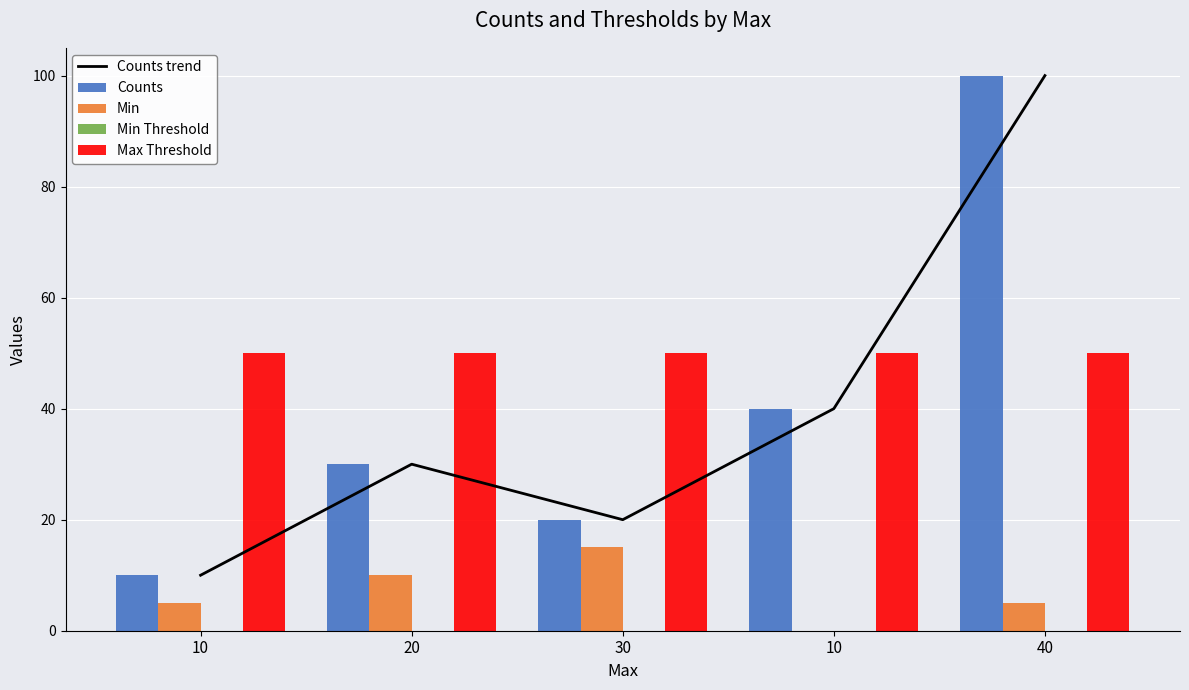

Rank the categories by Counts trend value from lowest to highest.

10, 30, 20, 10, 40